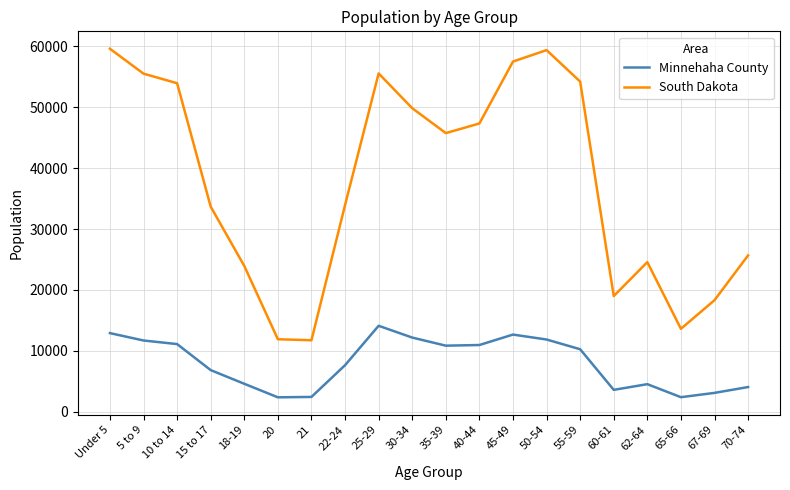

True or false: South Dakota has more than 2 interior local peaks.

True